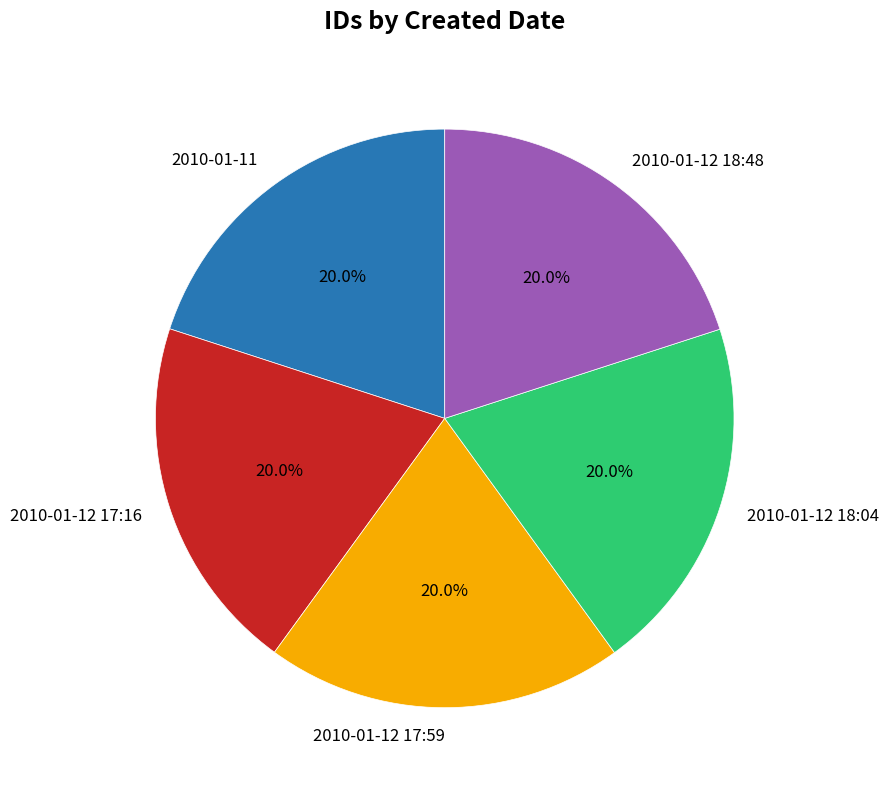

Do 2010-01-12 17:59 and 2010-01-11 together represent more than half of the pie?

No